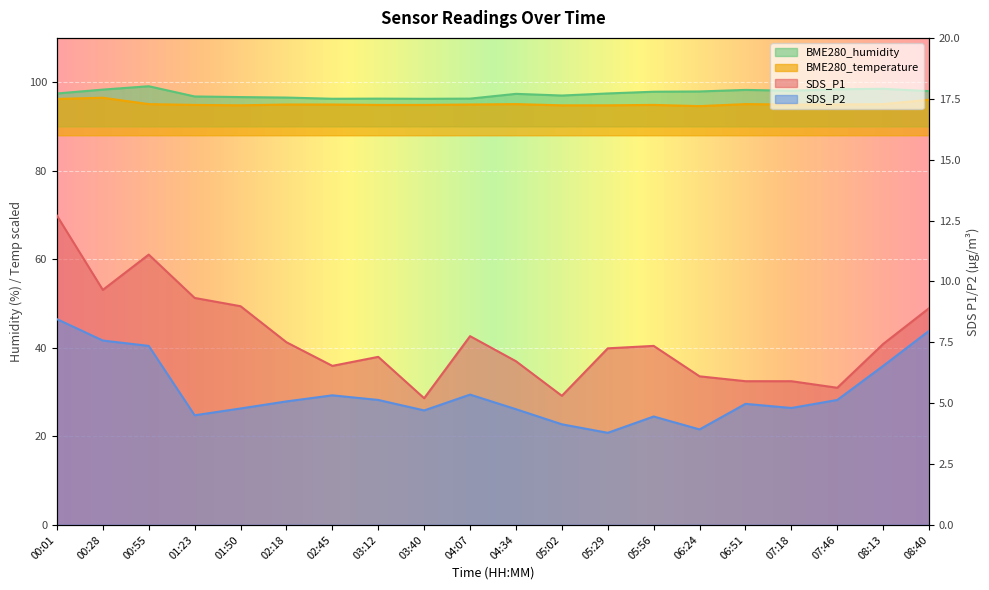

What position from the left is 05:56?

14